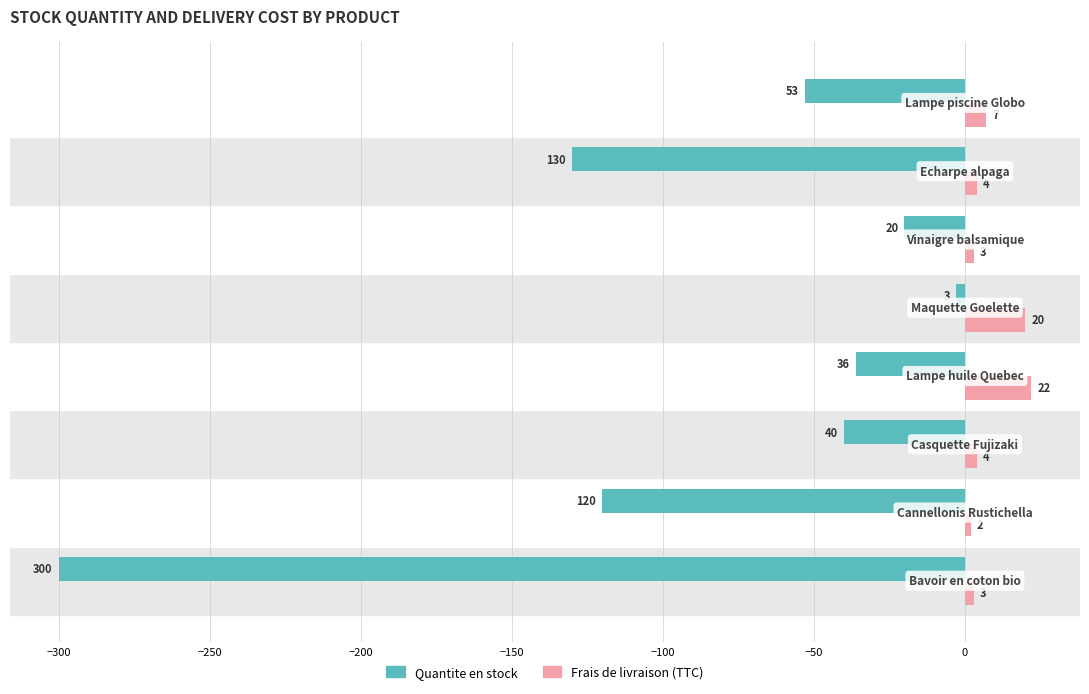

Count the number of categories in the chart.

8